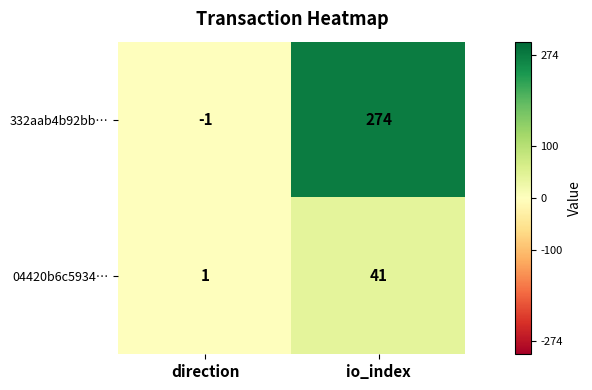

Reading left to right, what are all the values shown in this chart?

332aab4b92bb…: -1	274
04420b6c5934…: 1	41